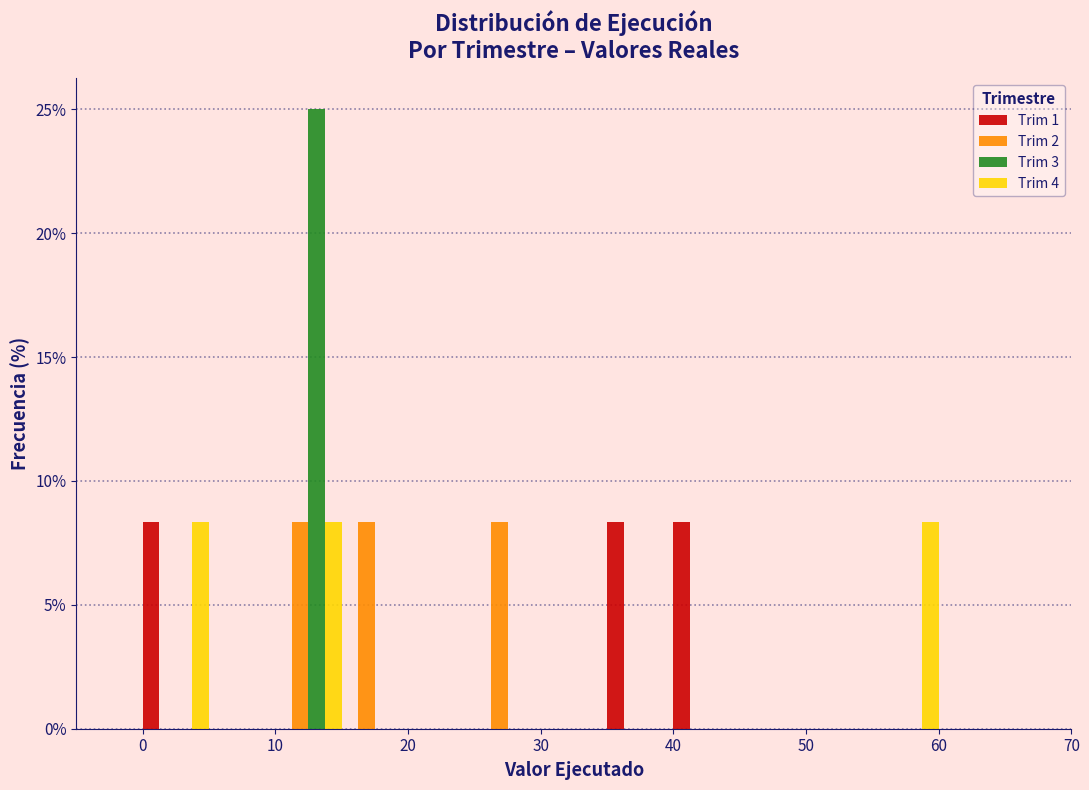

What is the height of the Trim 4 bar covering 55 to 60 on the x-axis? The values are not printed on the chart, so give them approximately, as read against the axis.

8.5